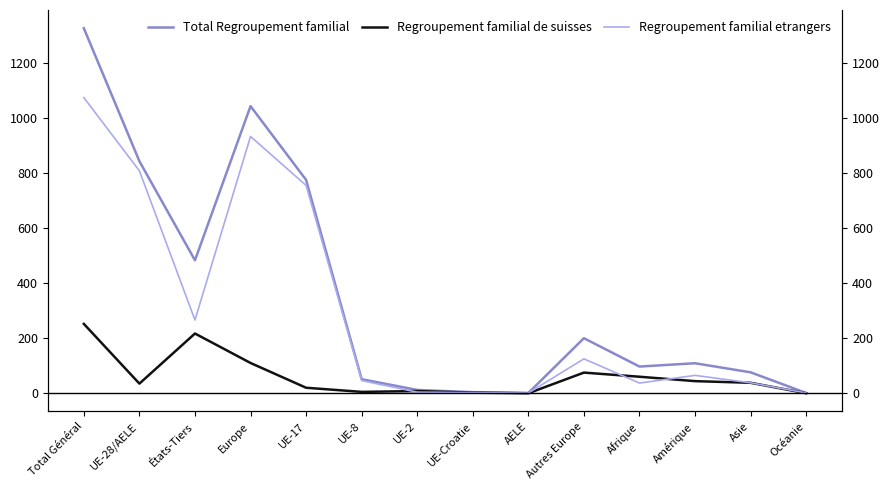

What is the difference between the highest and lowest values at Total Général?

1074